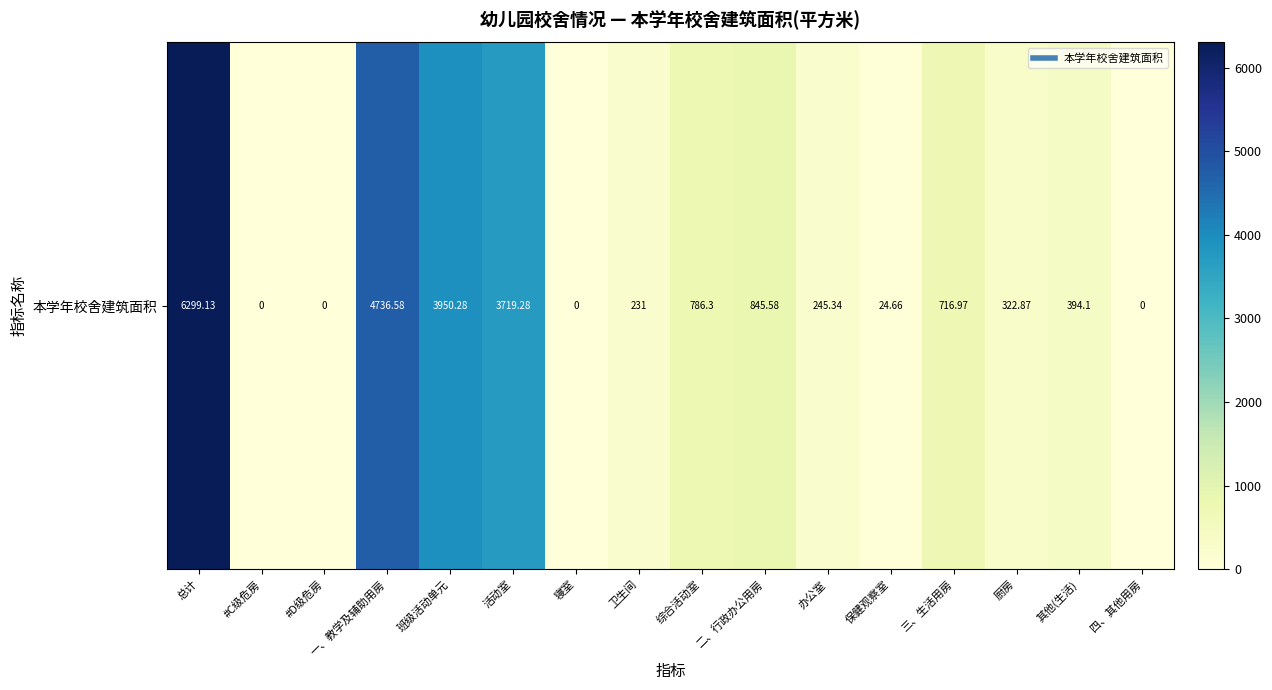

How many categories are shown in the chart?

16